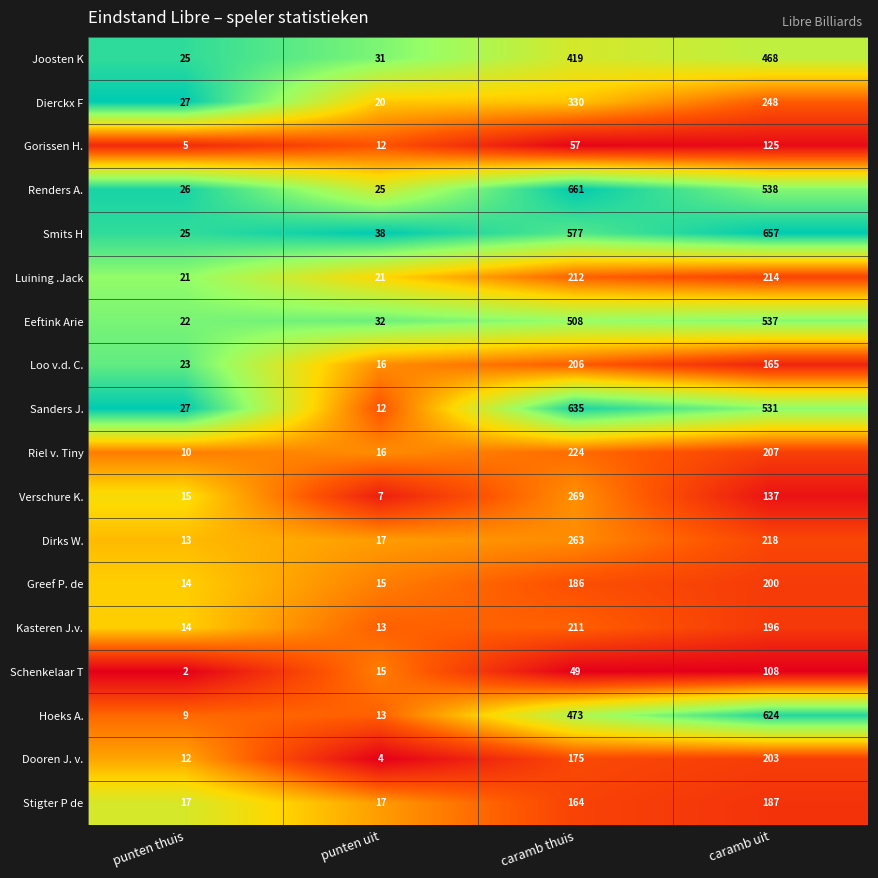

What is the difference between the highest and lowest values at punten thuis?

25